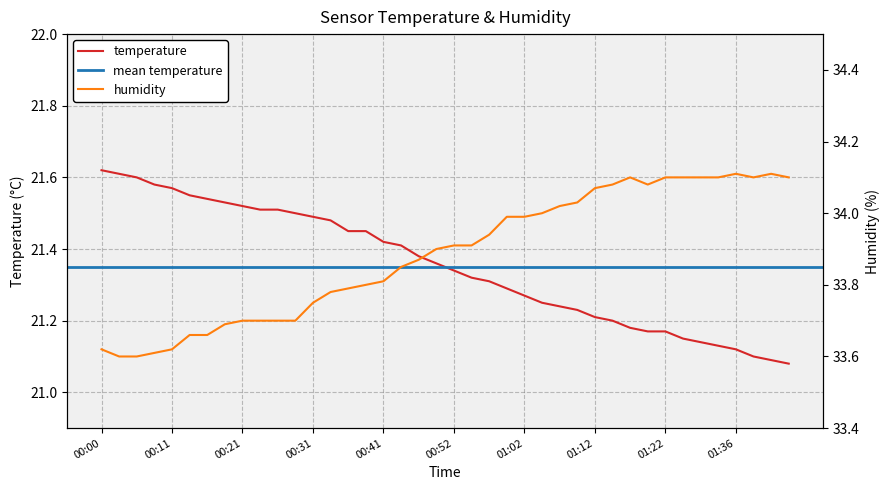

At which label does humidity reach its peak?

01:36